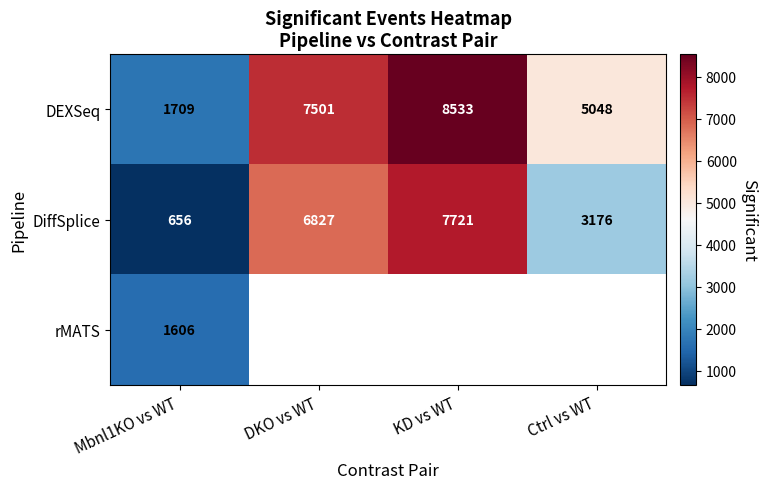

Is the value of DiffSplice at Ctrl vs WT greater than the value of DEXSeq at KD vs WT?

No